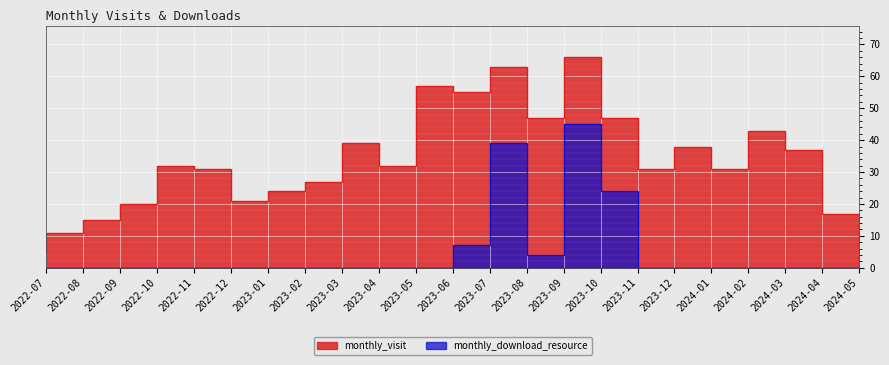

What is the sum of the monthly_download_resource values at 2023-10 and 2022-12?

45